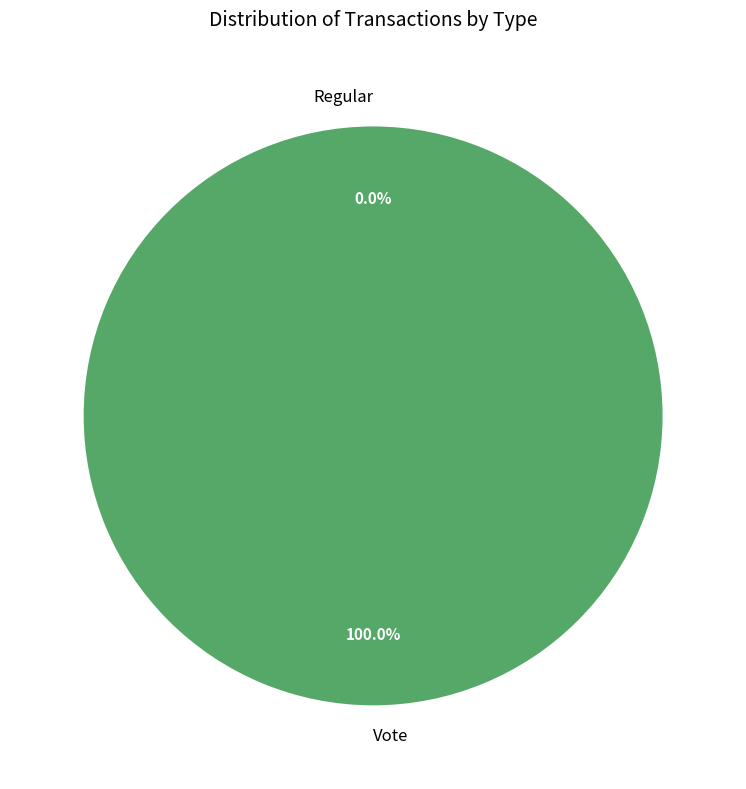

What is the change in value from Regular to Vote?

+2